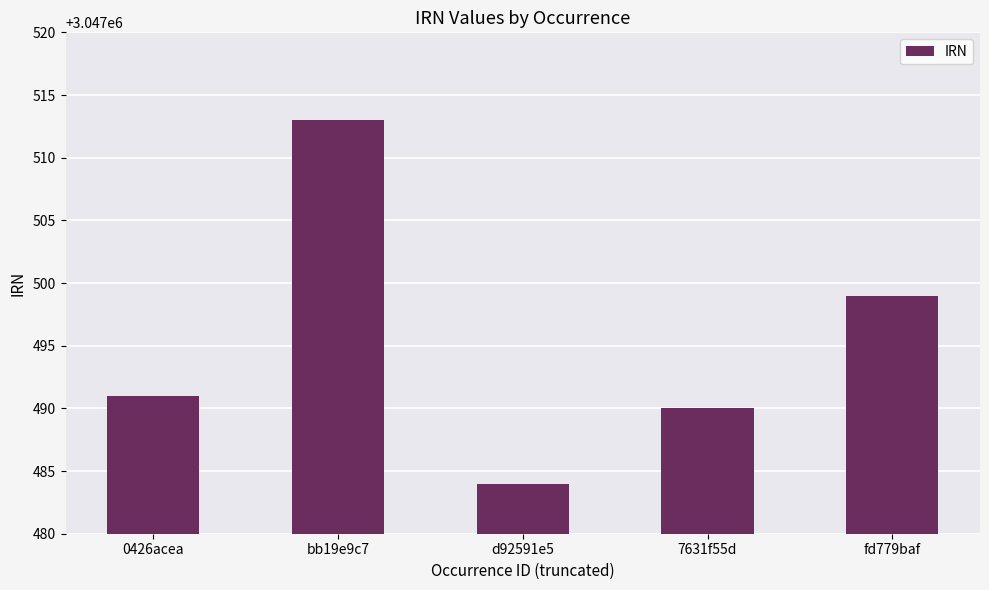

Where is the data nearest to the value 3047498?

fd779baf